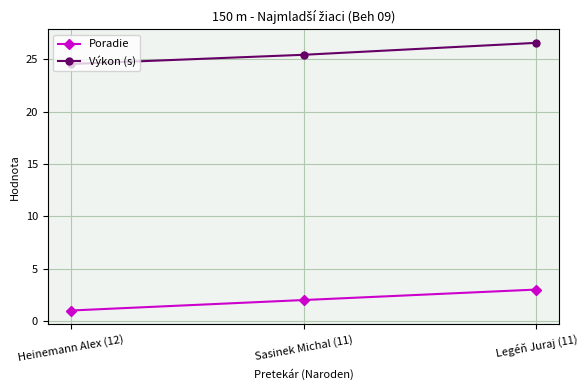

Rank the series by their average value, from lowest to highest.

Poradie, Výkon (s)